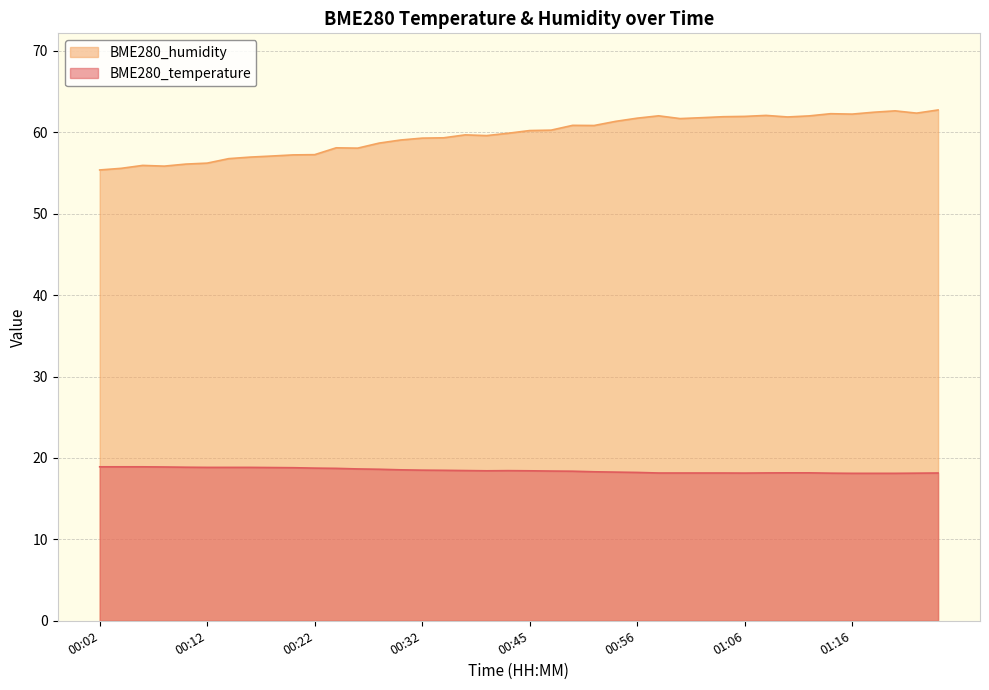

List the series in order of their peak value, lowest first.

BME280_temperature, BME280_humidity